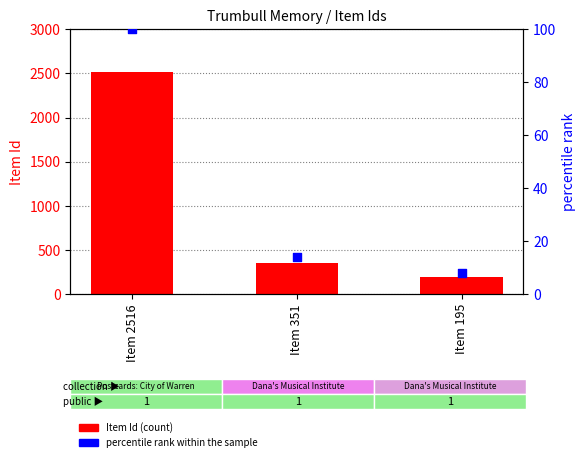

What are all the series names shown in the legend?

Item Id, percentile rank within the sample